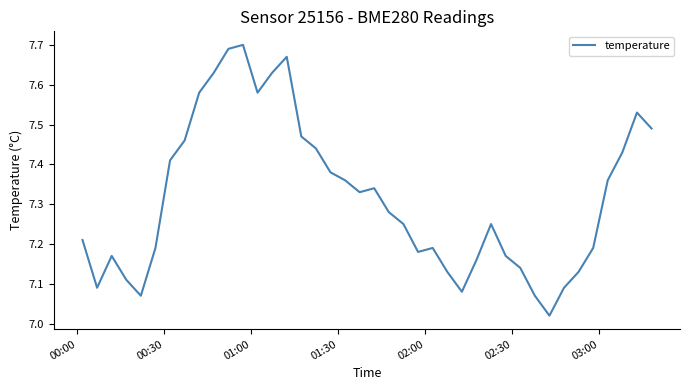

Reading left to right, what are all the values shown in this chart?

7.2	7.1	7.2	7.1	7.1	7.2	7.4	7.5	7.6	7.6	7.7	7.7	7.6	7.6	7.7	7.5	7.4	7.4	7.4	7.3	7.3	7.3	7.2	7.2	7.2	7.1	7.1	7.2	7.2	7.2	7.1	7.1	7.0	7.1	7.1	7.2	7.4	7.4	7.5	7.5